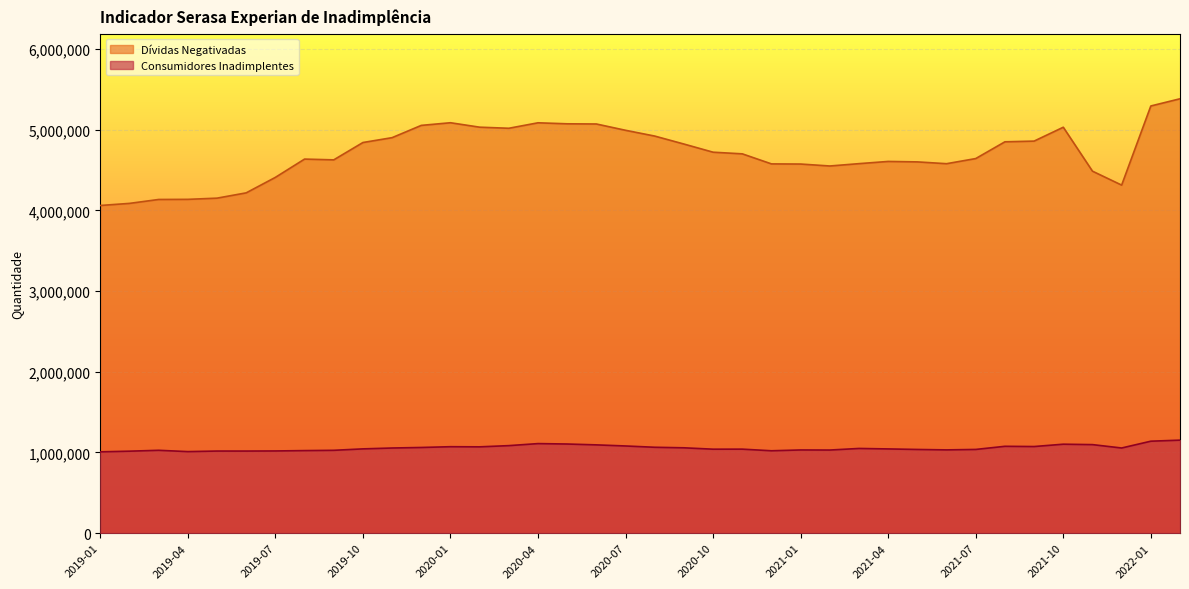

What are all the series names shown in the legend?

Dívidas Negativadas, Consumidores Inadimplentes